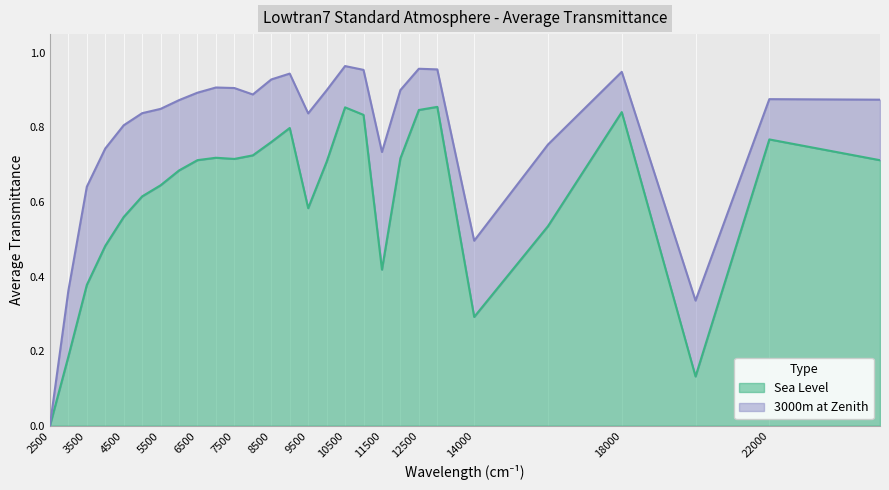

What is the value of the 3000m at Zenith point at the 12th from the left?

0.9